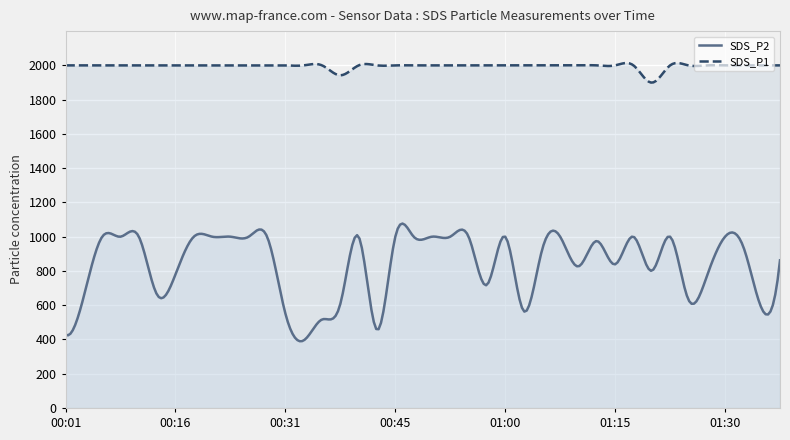

Rank the categories by SDS_P2 value from highest to lowest.

00:06, 00:09, 00:11, 00:19, 00:21, 00:23, 00:26, 00:28, 00:40, 00:45, 00:48, 00:50, 00:53, 00:55, 01:00, 01:08, 01:18, 01:22, 01:30, 01:13, 01:32, 01:05, 01:37, 01:15, 01:10, 01:20, 00:16, 01:27, 00:58, 00:14, 00:04, 01:25, 00:38, 01:35, 01:03, 00:31, 00:36, 00:43, 00:01, 00:33